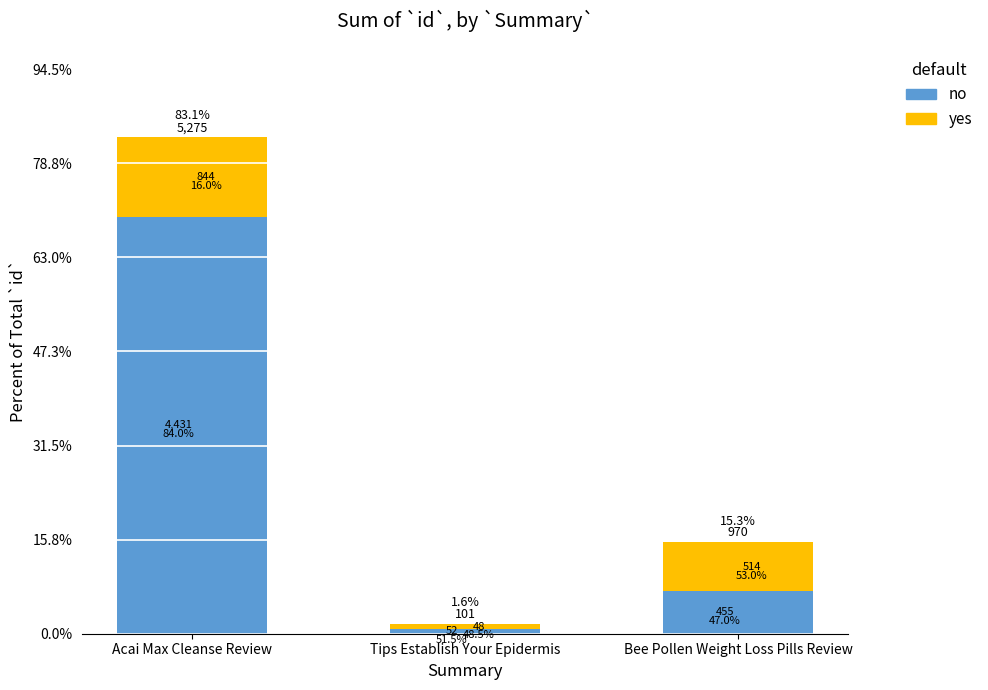

How many bars are there in total?

6